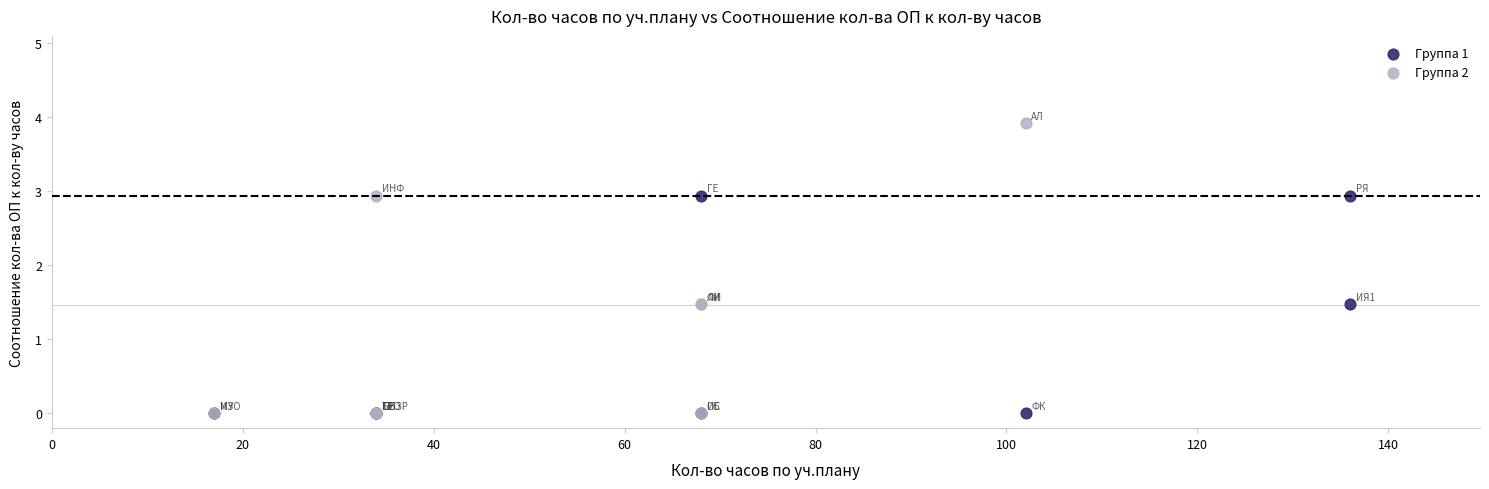

Which series has the largest Y range (max minus min)?

Группа 2